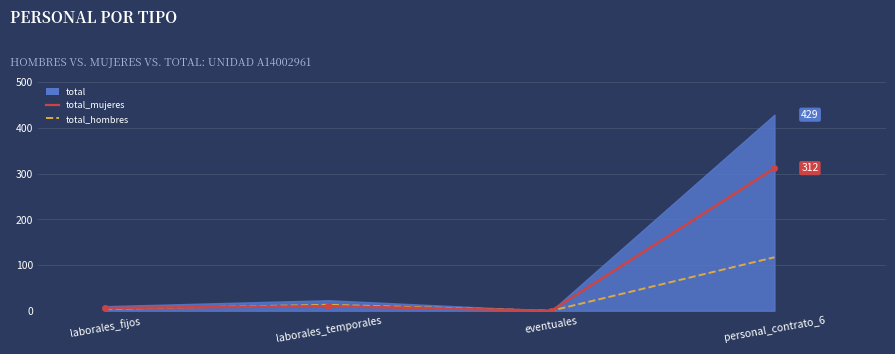

Which category has the highest value in the total_mujeres series?

personal_contrato_6